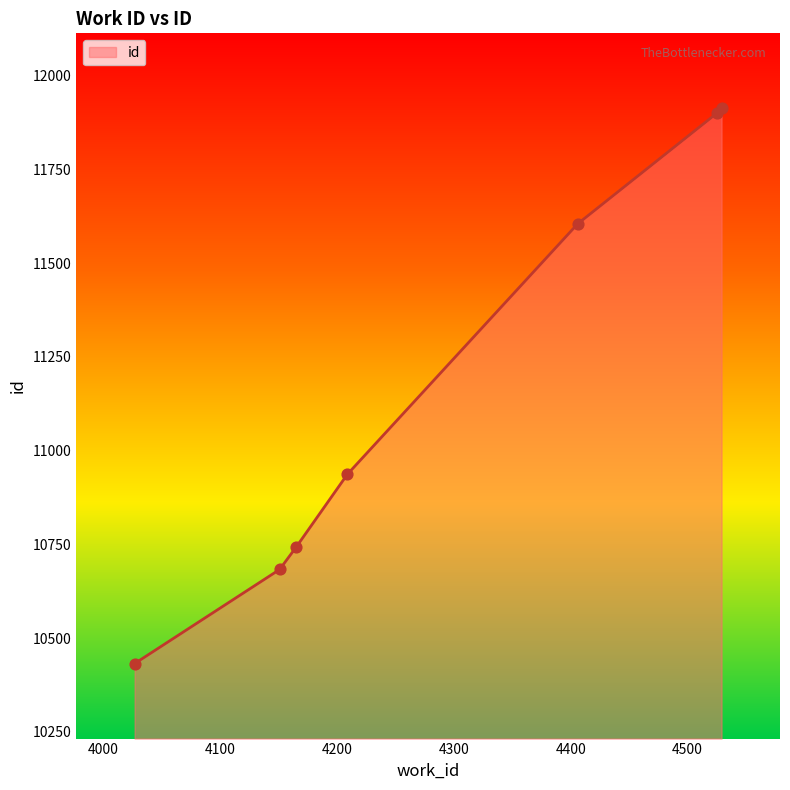

True or false: the data has more than 2 interior local peaks.

False